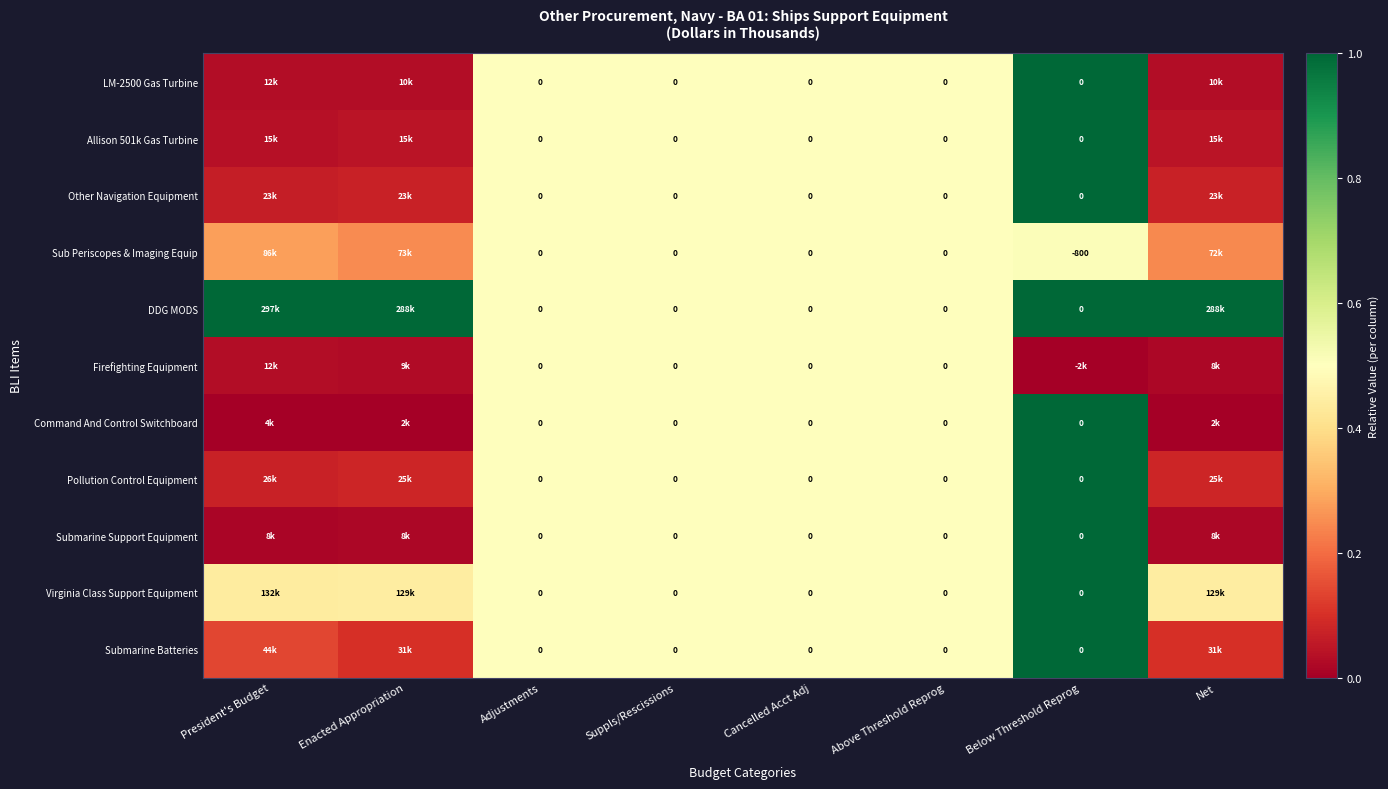

Which series changed the most between Cancelled Acct Adj and Net?

DDG MODS